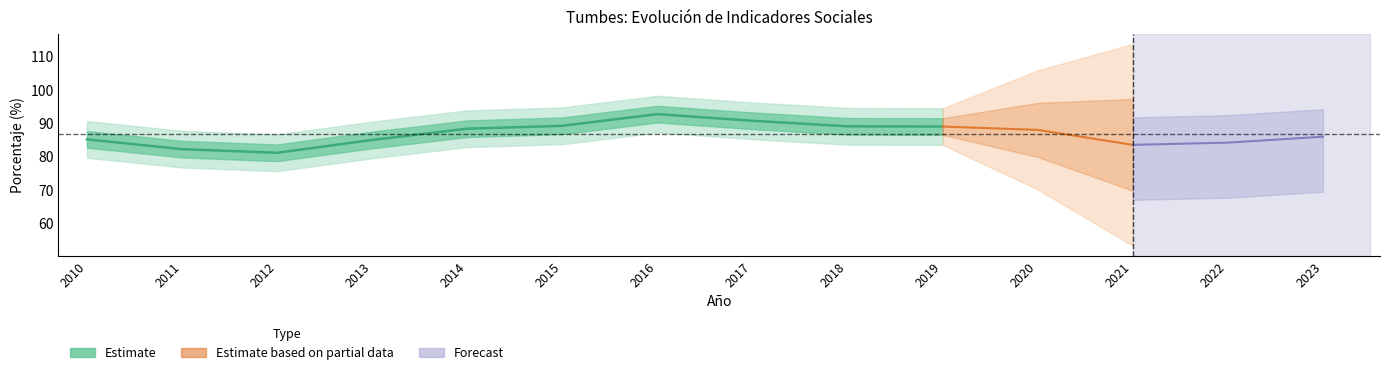

What is the smallest value displayed?

50.1